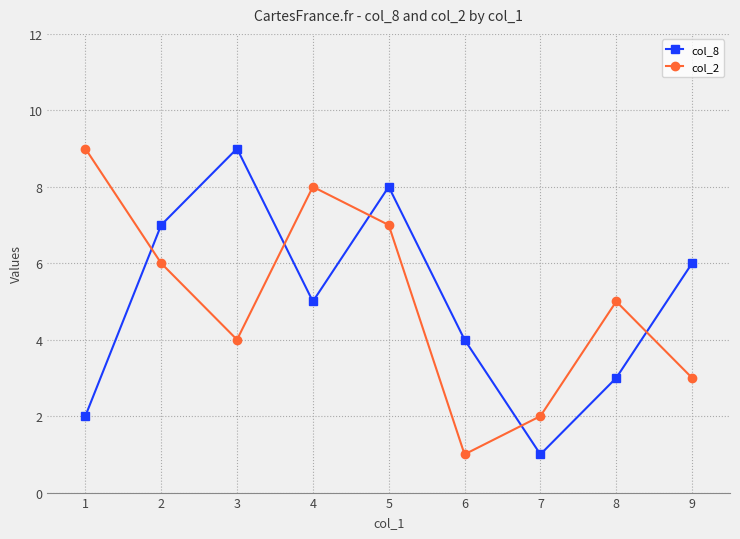

Between 3 and 6, which series saw the biggest shift?

col_8